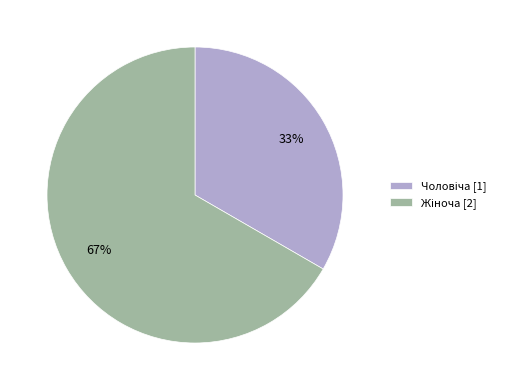

To the nearest percent, what is the average slice percentage?

50%